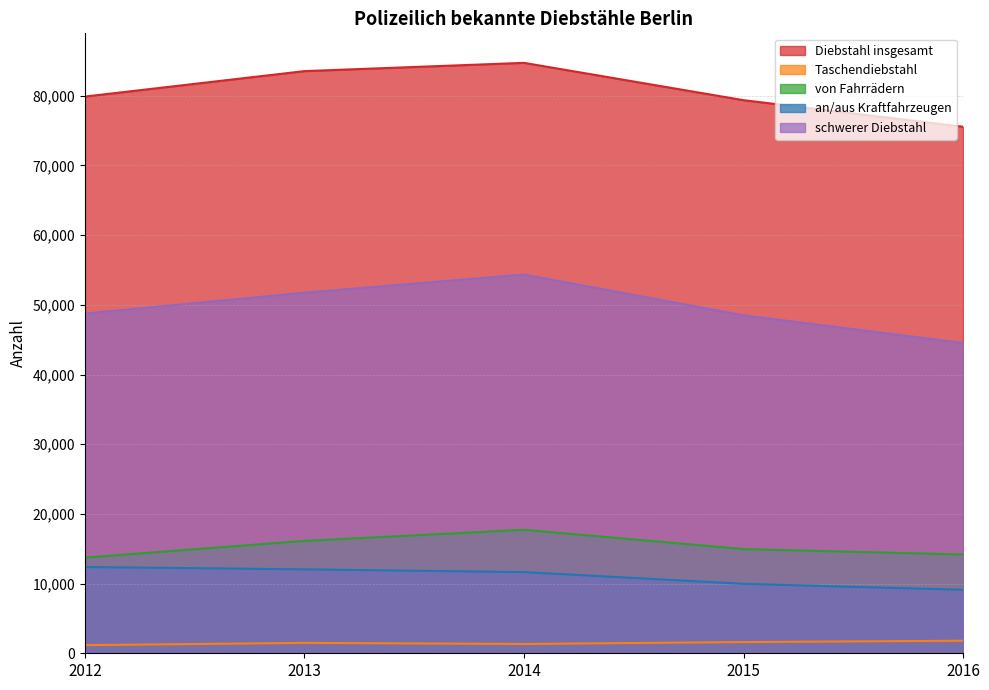

What is the value of the Diebstahl insgesamt point at the 3rd from the left?

84722